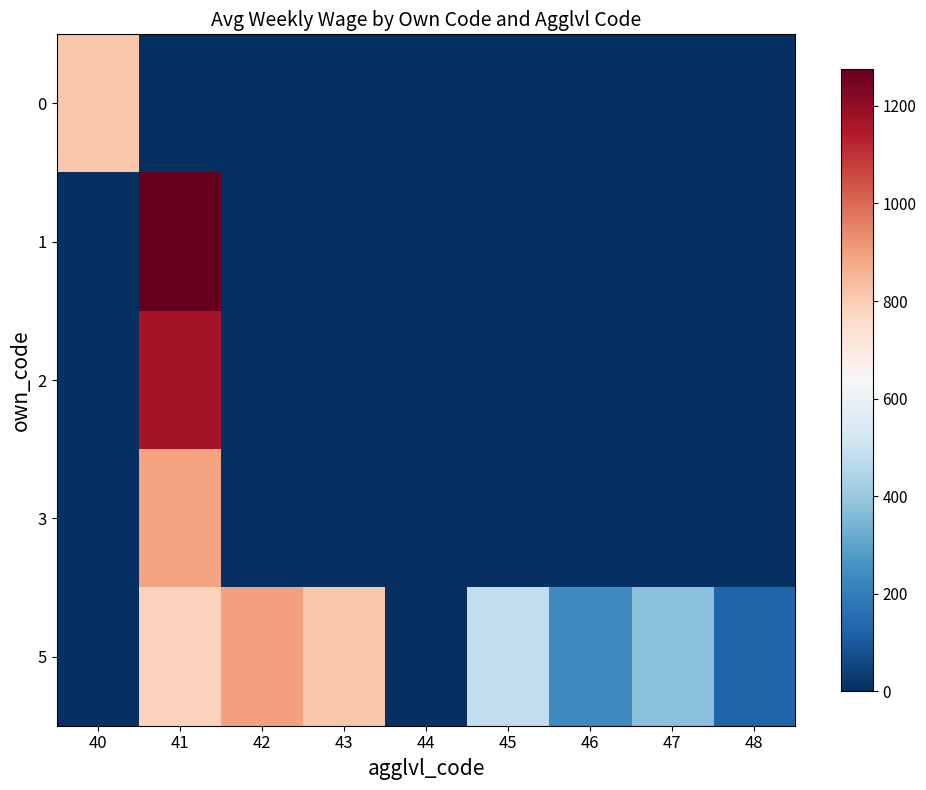

Which label corresponds to the largest value in the chart?

41